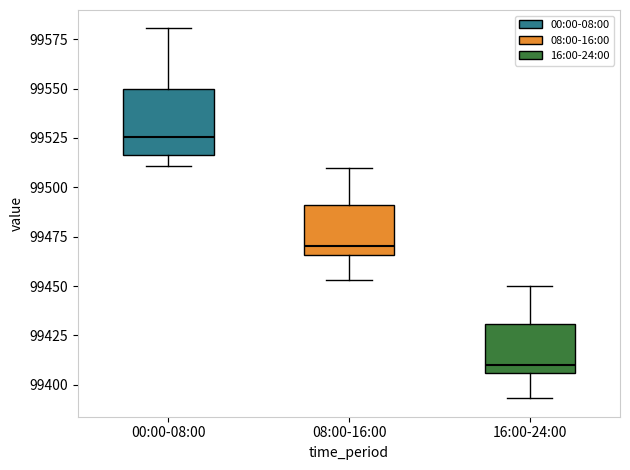

Where is the lower edge of the box for 16:00-24:00 on the y-axis? The values are not printed on the chart, so give them approximately, as read against the axis.

99405